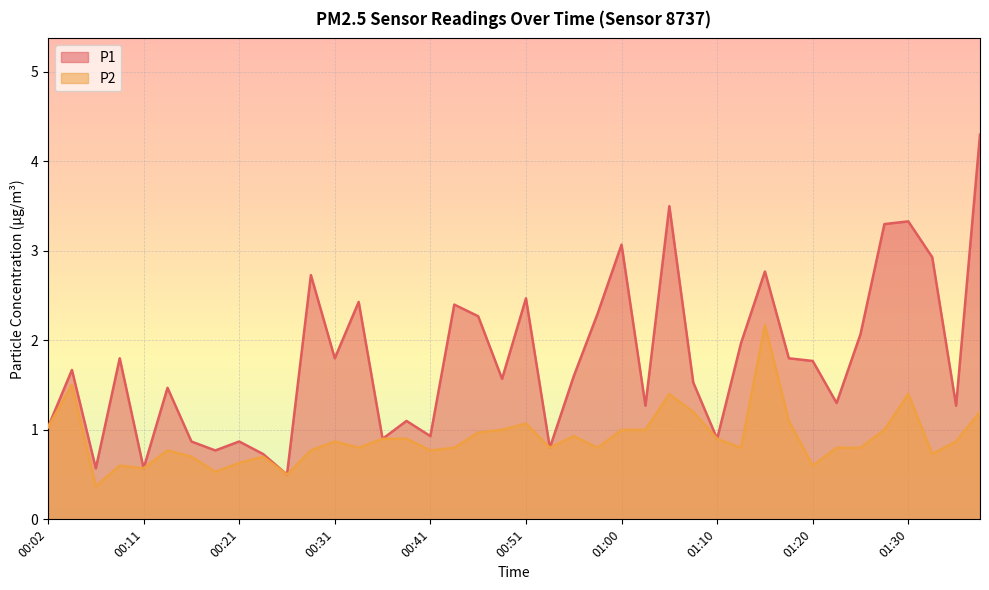

In P1, how many points are lower than both neighbors (excluding endpoints)?

13